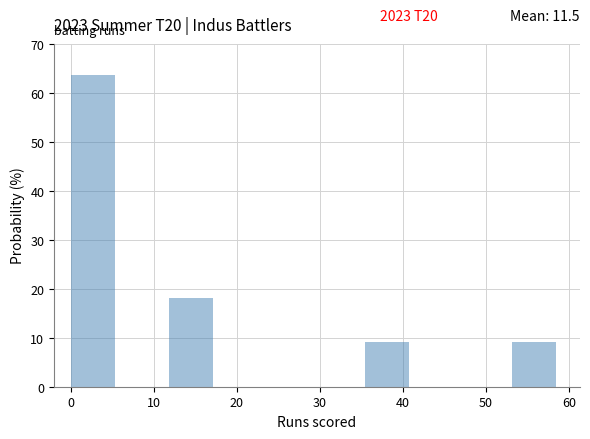

Over which range of the x-axis is the bar tallest?

0.0 to 5.9